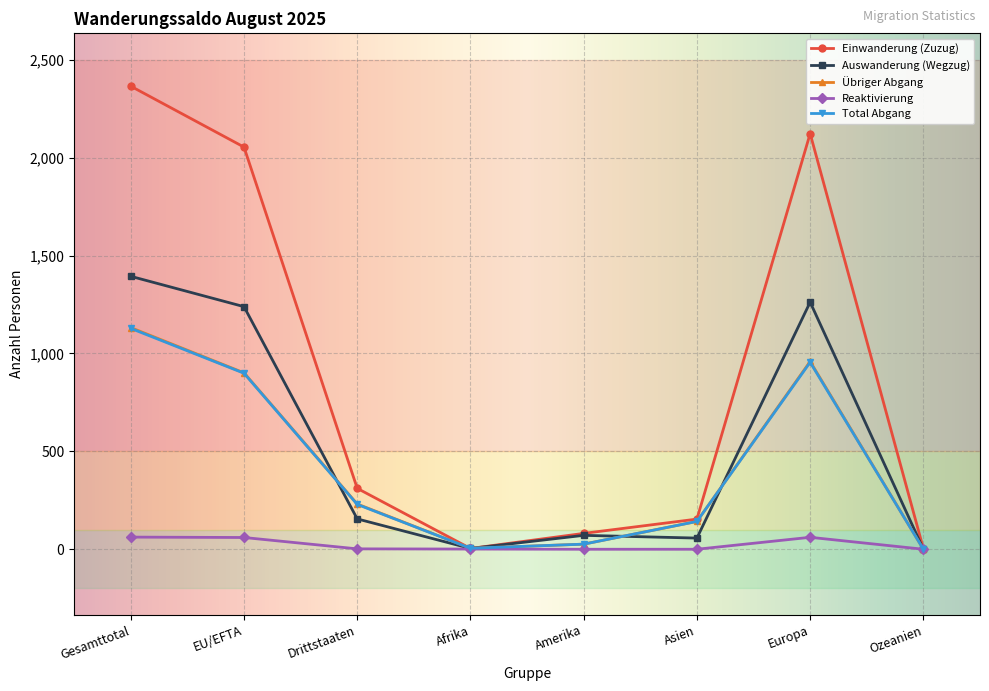

True or false: Total Abgang has more than 2 interior local peaks.

False